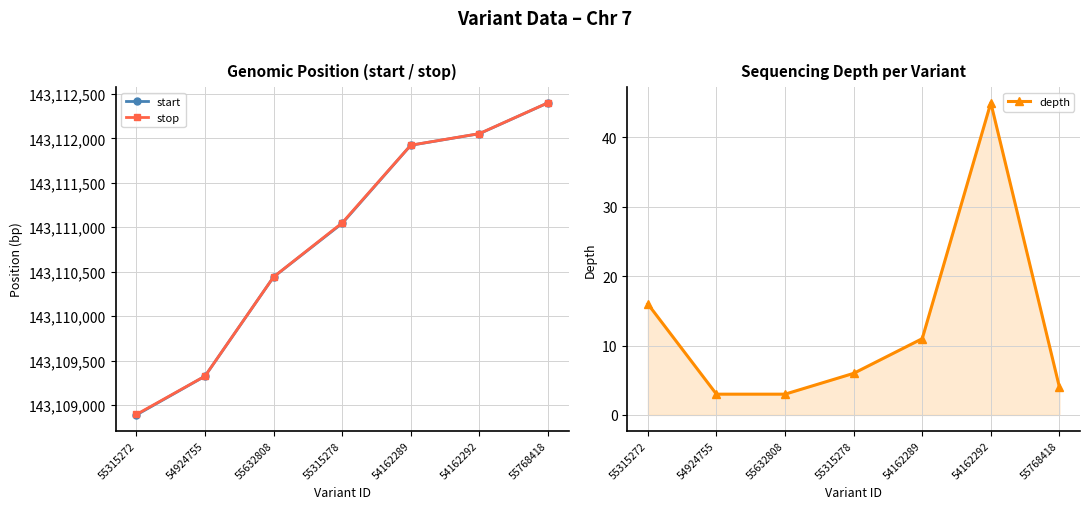

What is the total value across all series at 54162292?

286224150